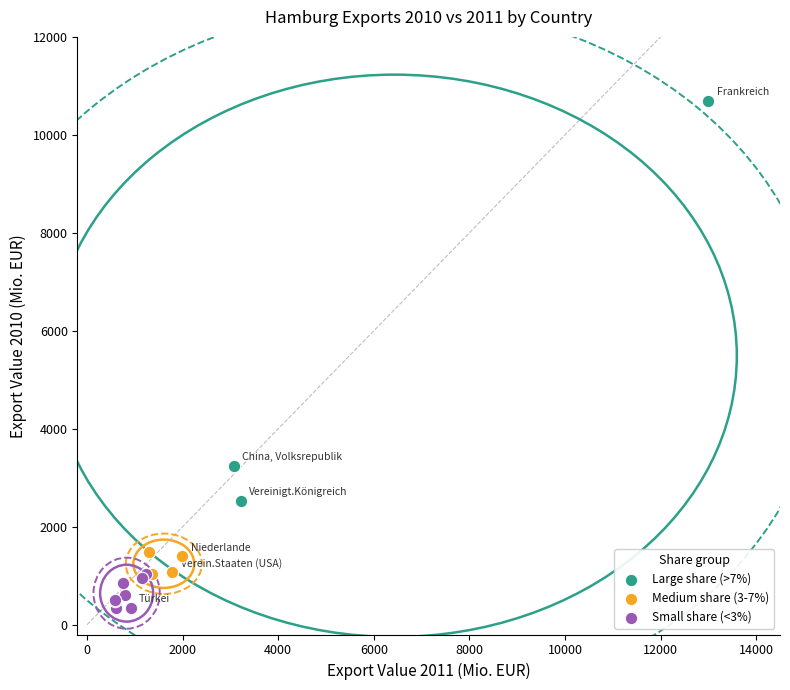

Which series reaches the maximum Y coordinate?

Large share (>7%)